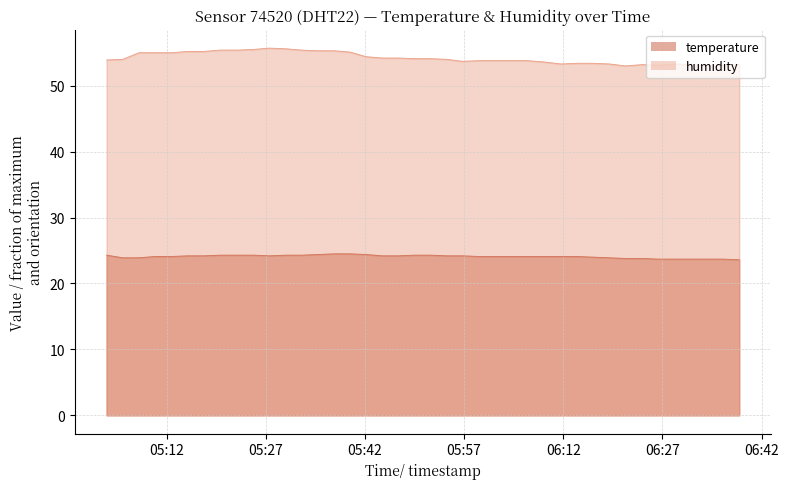

What is the smallest value displayed?

23.6